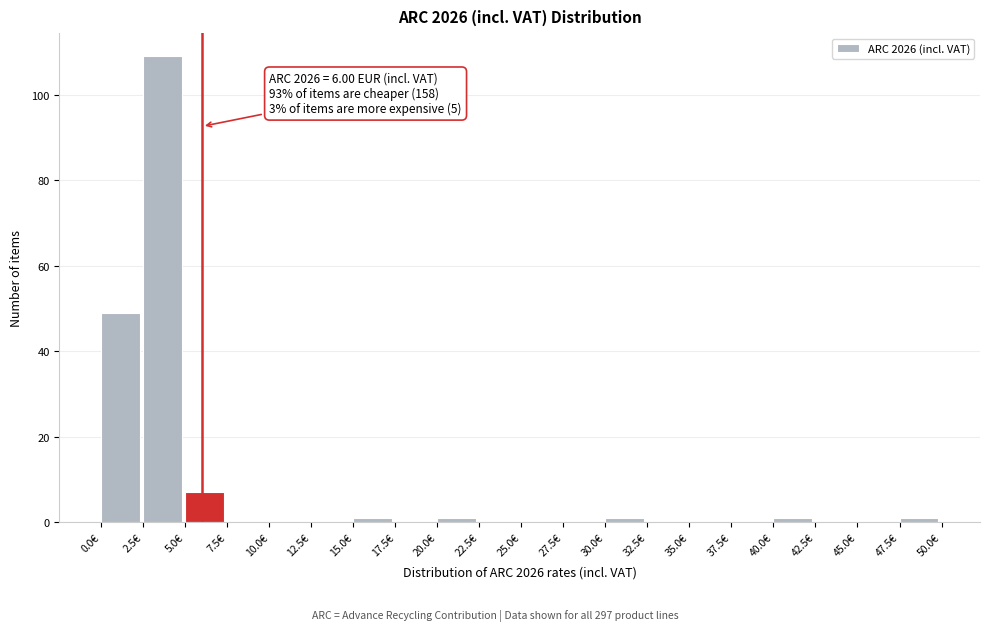

Which range on the x-axis has the tallest bar?

2.5 to 5.0